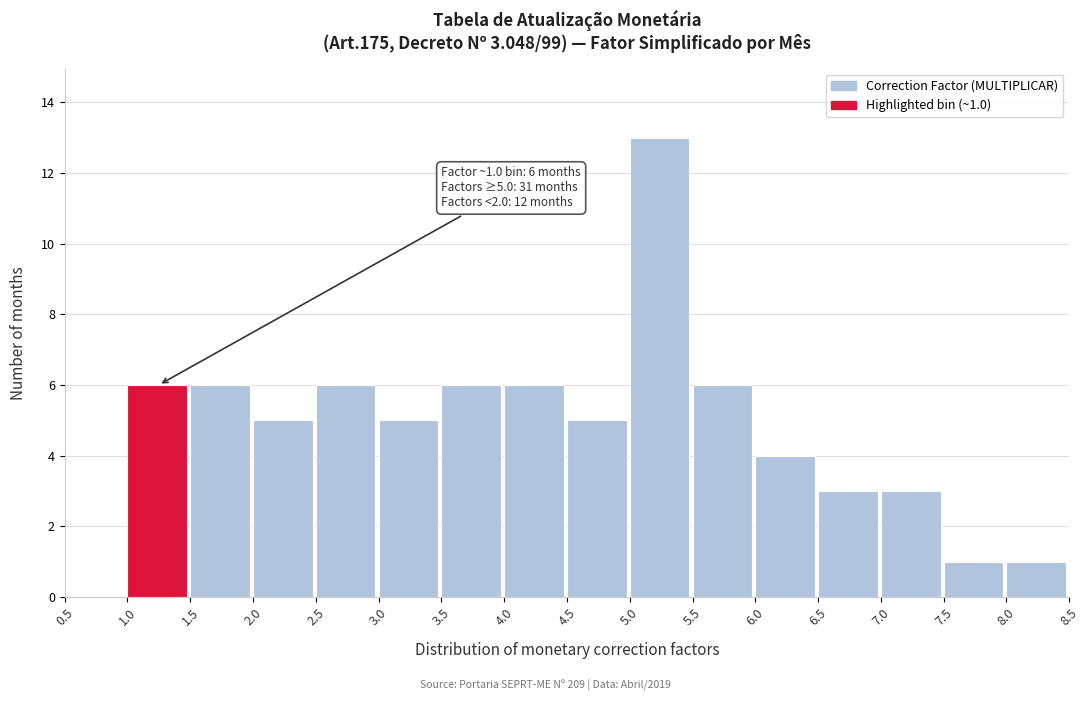

Which range on the x-axis has the tallest bar?

5.0 to 5.5